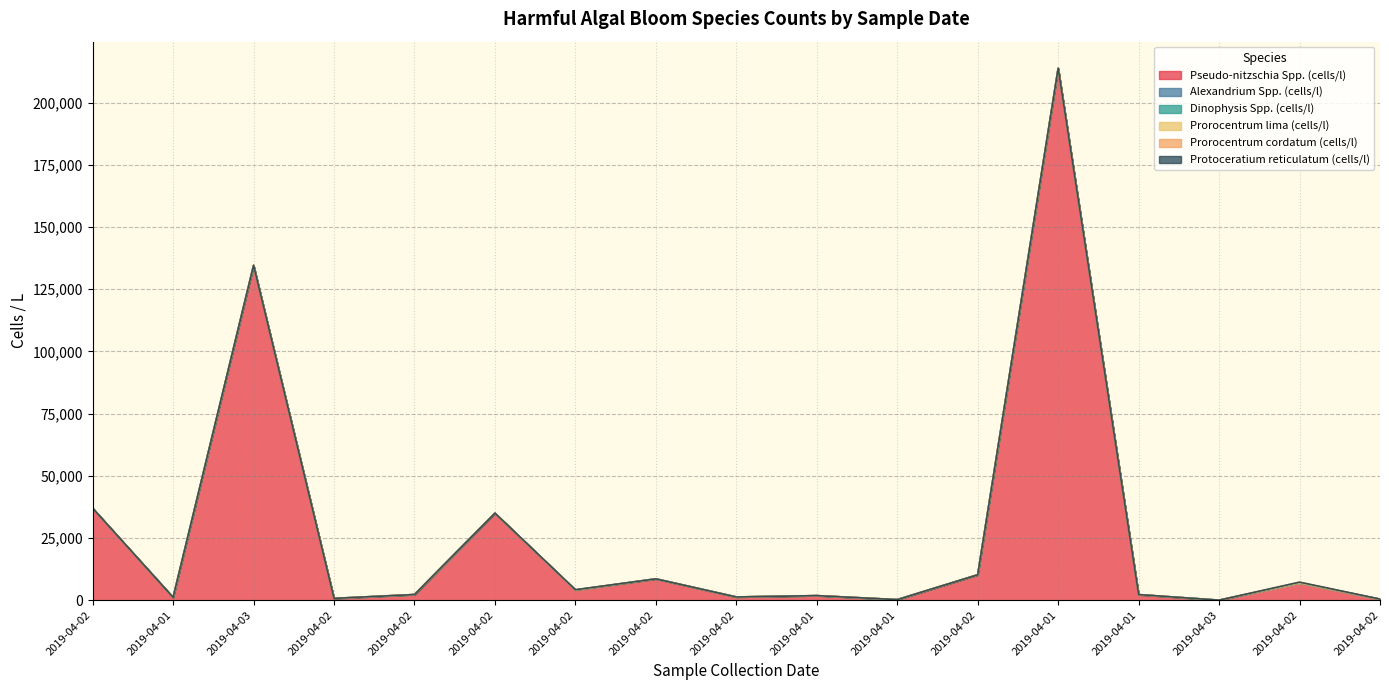

Reading right to left, list all the values displayed in this chart.

Pseudo-nitzschia Spp. (cells/l): 380	6920	0	2200	213676	10200	200	1820	1280	8560	4100	34960	2260	620	134488	1100	36948
Alexandrium Spp. (cells/l): 0	20	0	40	80	0	20	0	0	0	0	20	0	100	80	0	20
Dinophysis Spp. (cells/l): 0	0	0	0	0	0	0	0	0	0	0	0	0	0	20	0	0
Prorocentrum lima (cells/l): 0	0	0	0	0	0	0	0	0	0	0	0	0	0	0	40	0
Prorocentrum cordatum (cells/l): 60	300	0	0	40	0	0	0	0	0	100	0	0	0	0	0	0
Protoceratium reticulatum (cells/l): 0	0	0	0	20	0	0	0	0	0	0	0	0	0	0	0	0